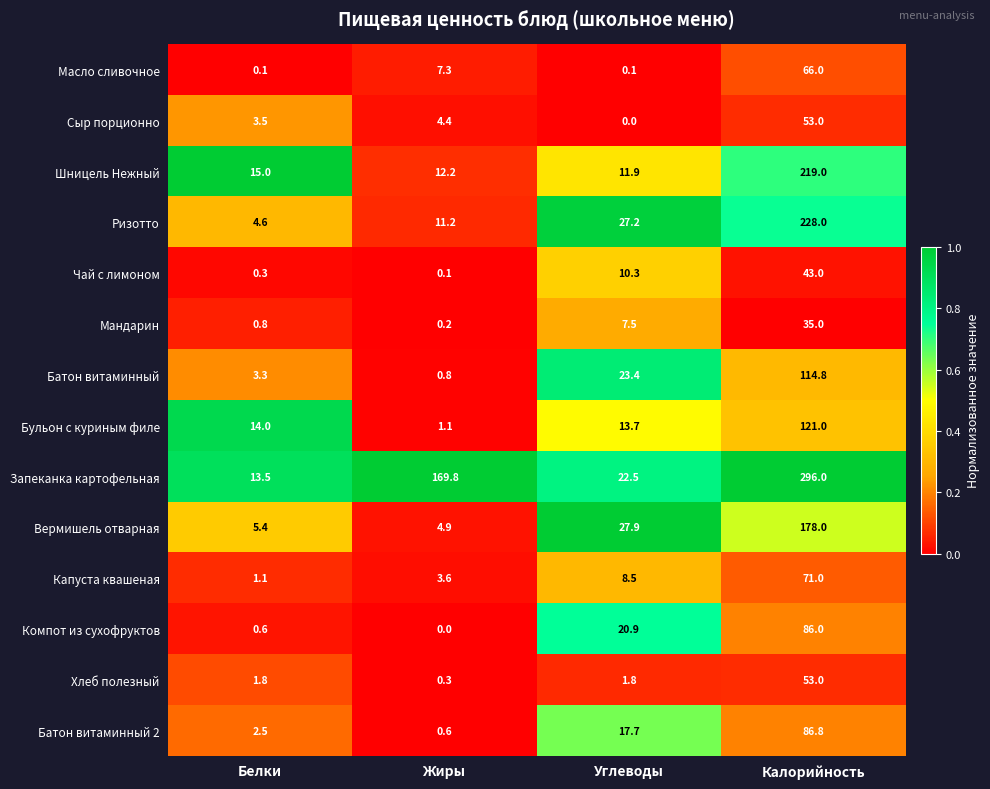

What is the sum of all Компот из сухофруктов values?

107.5